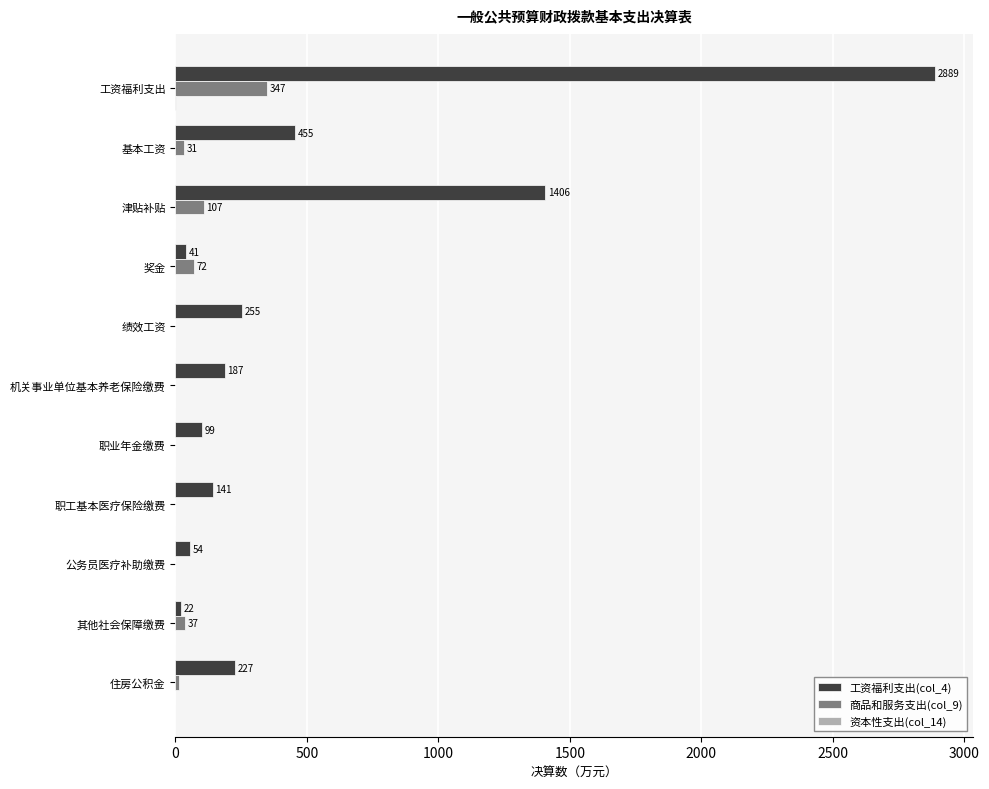

How many categories are shown in the chart?

11